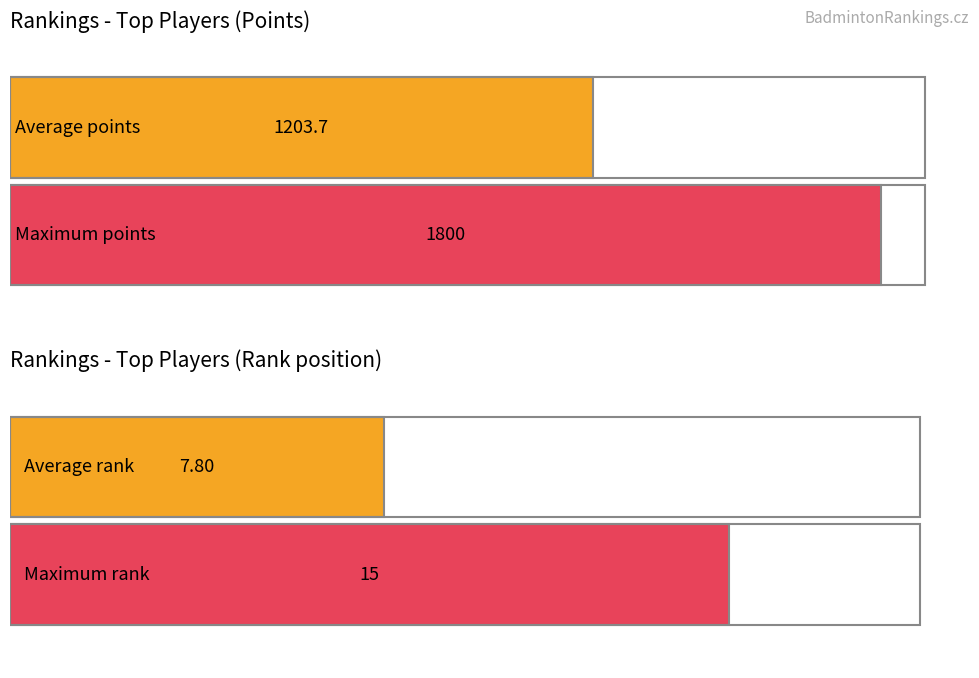

Is it true that Rank equals 2 at Benišová Petra?

False